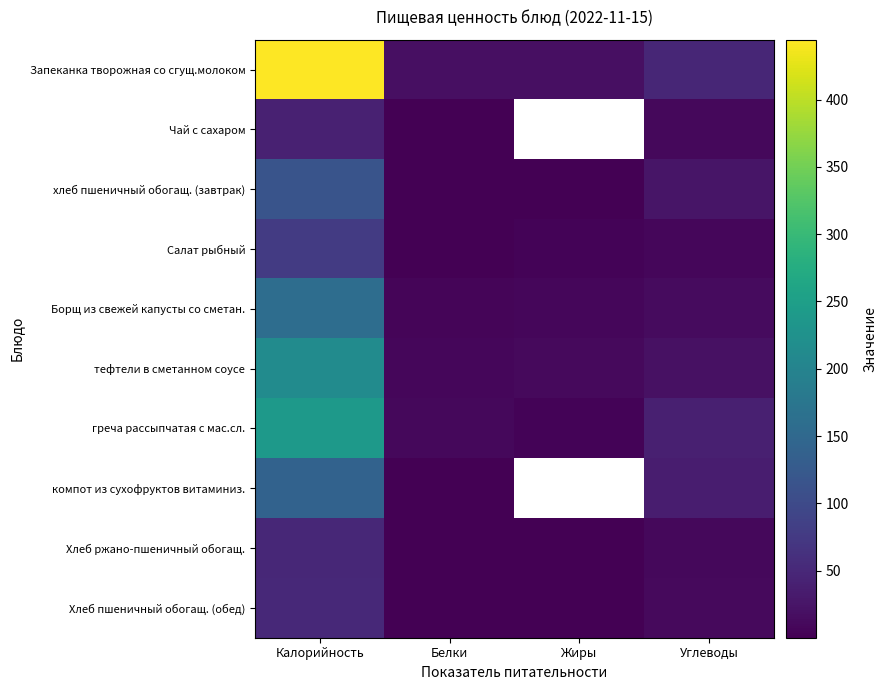

Where is Салат рыбный nearest to the value 39?

Углеводы